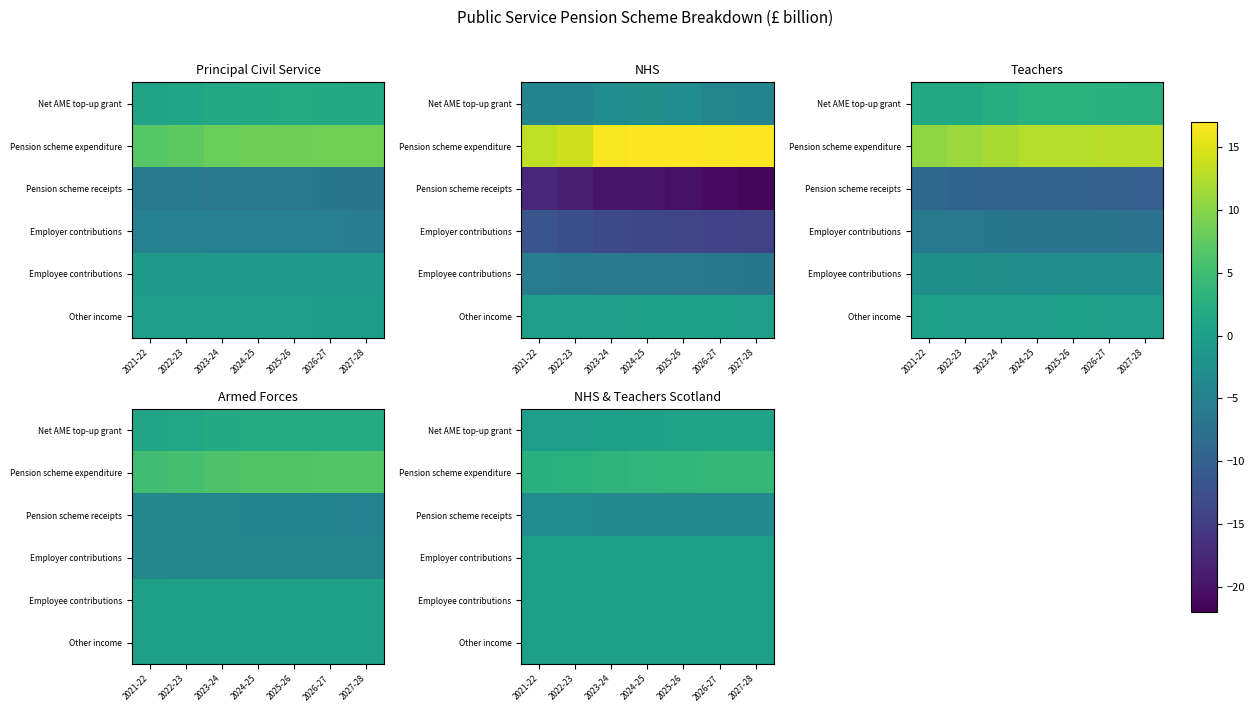

At how many categories does at least one series exceed 1?

7